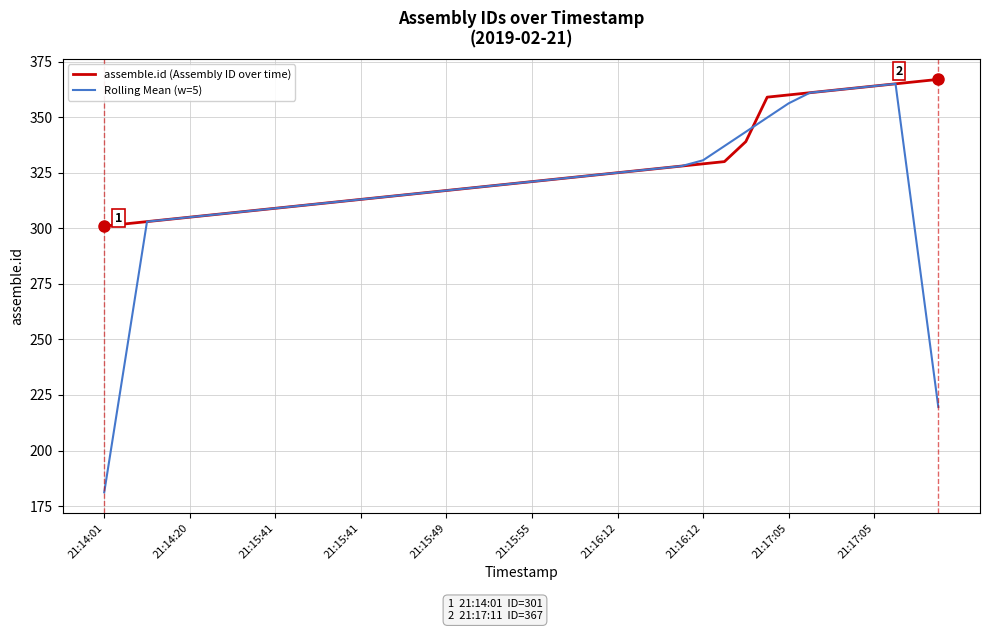

List the series in order of their overall mean, lowest first.

Rolling Mean (w=5), assemble.id (Assembly ID over time)